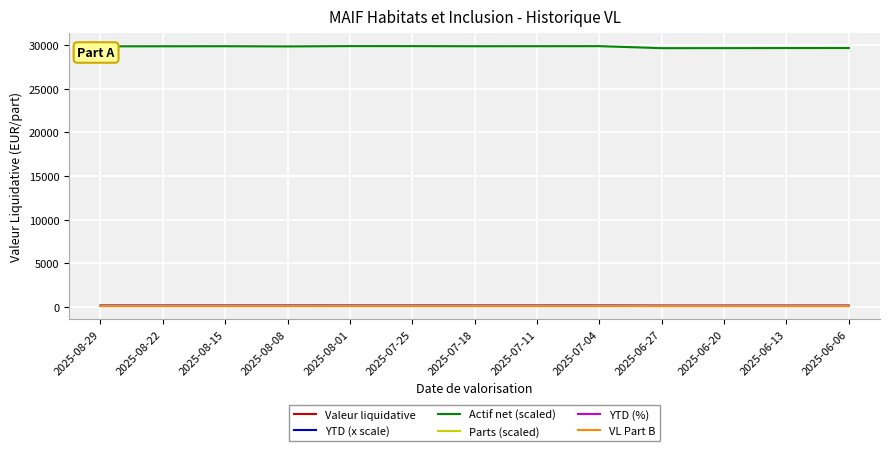

What is the greatest value displayed?

29870.8